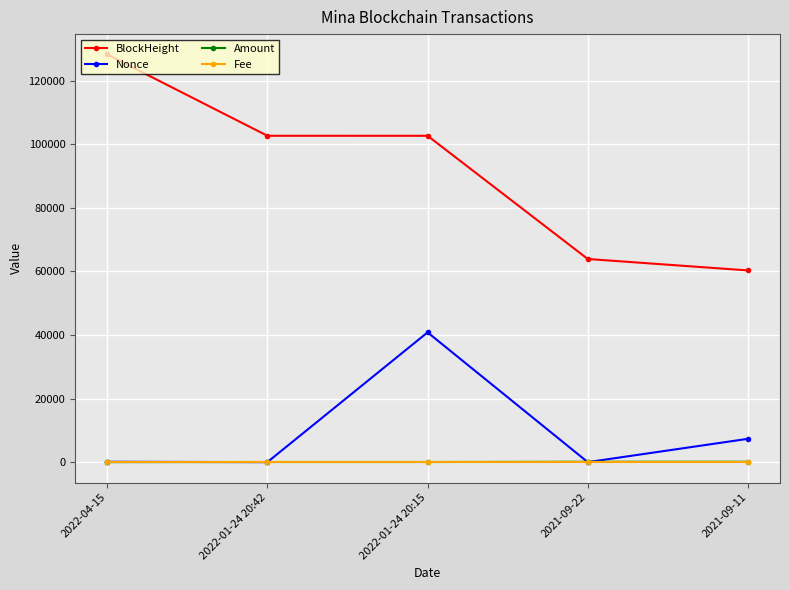

What is the value of the BlockHeight point at the 1st from the left?

128183.0